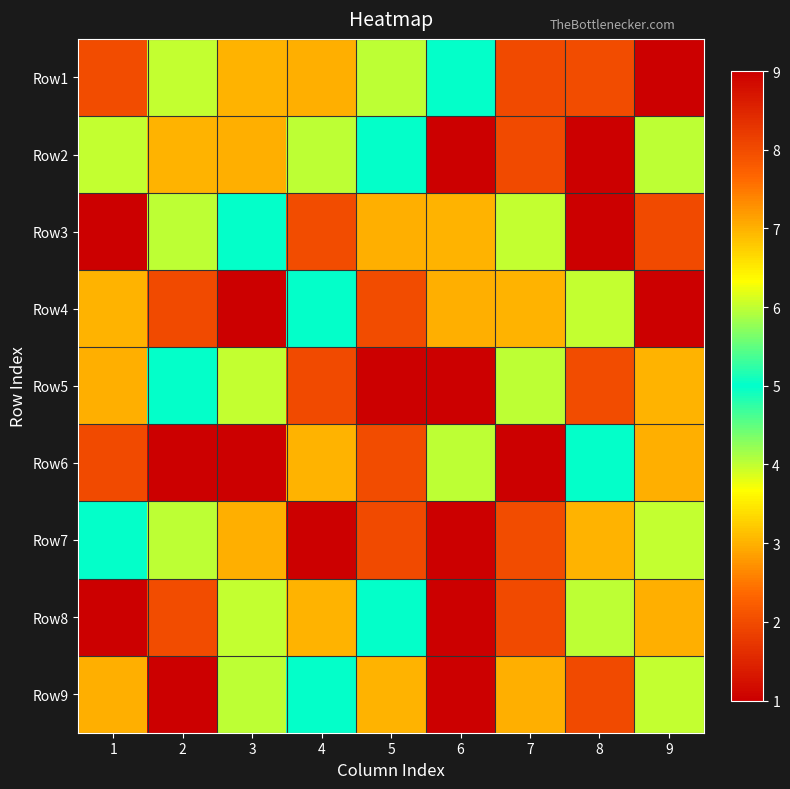

At how many categories does at least one series exceed 7?

9